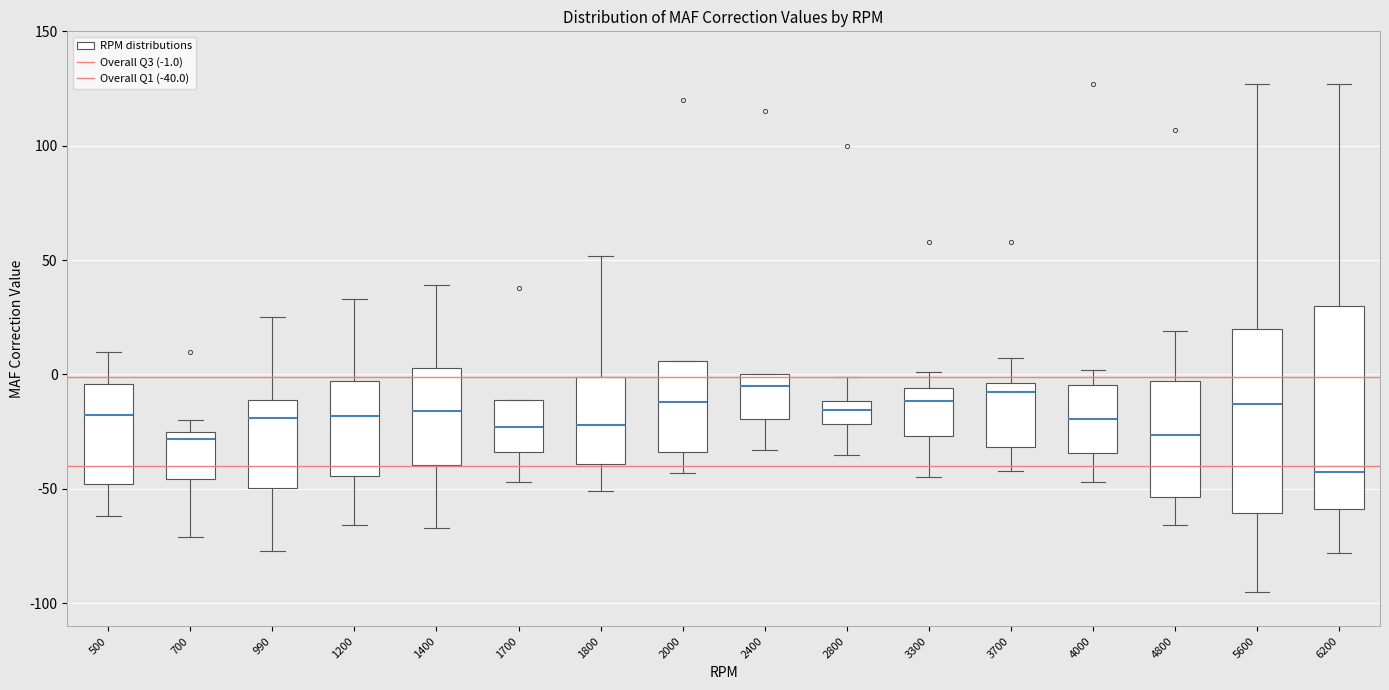

Reading left to right, transcribe this box plot: for each box, give where its median line is, the range the box spans, and where its two whiskers end, as read against the y-axis. The values are not printed on the chart, so give them approximately, as read against the axis.

500: median -15, box -50 to -5, whiskers -60 to 10
700: median -30, box -45 to -25, whiskers -70 to -20
990: median -20, box -50 to -10, whiskers -75 to 25
1200: median -20, box -45 to -5, whiskers -65 to 35
1400: median -15, box -40 to 5, whiskers -65 to 40
1700: median -25, box -35 to -10, whiskers -45 to -10
1800: median -20, box -40 to 0, whiskers -50 to 50
2000: median -10, box -35 to 5, whiskers -45 to 5
2400: median -5, box -20 to 0, whiskers -35 to 0
2800: median -15, box -20 to -10, whiskers -35 to 0
3300: median -10, box -25 to -5, whiskers -45 to 0
3700: median -5 (just below the box's upper edge), box -30 to -5, whiskers -40 to 5
4000: median -20, box -35 to -5, whiskers -45 to 0
4800: median -25, box -55 to -5, whiskers -65 to 20
5600: median -15, box -60 to 20, whiskers -95 to 125
6200: median -40, box -60 to 30, whiskers -80 to 125